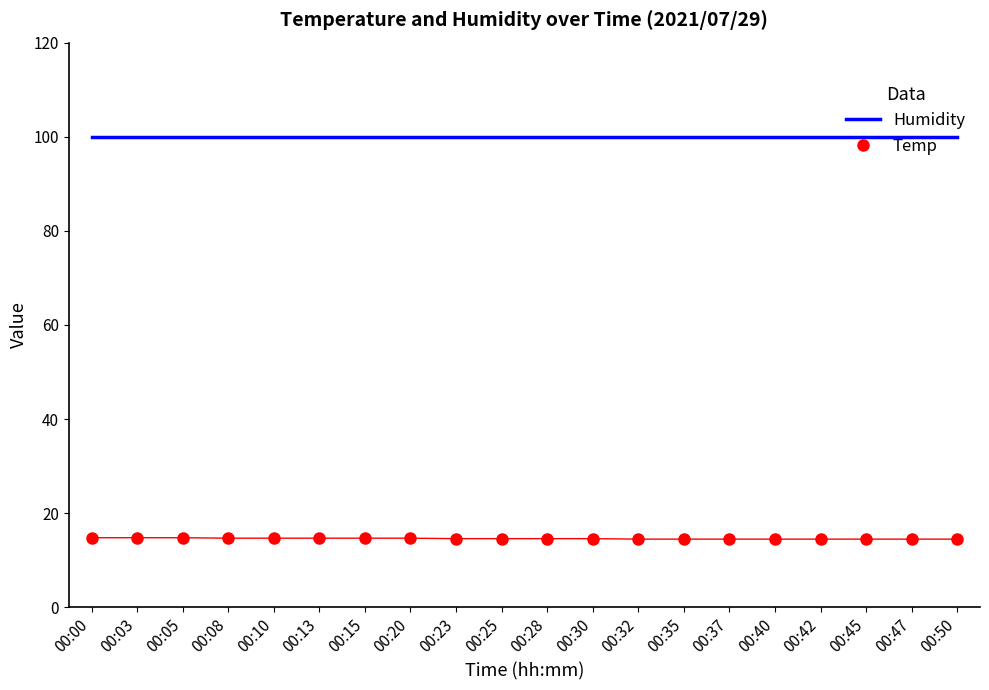

What is the spread (max minus min) of values at 00:15?

85.2